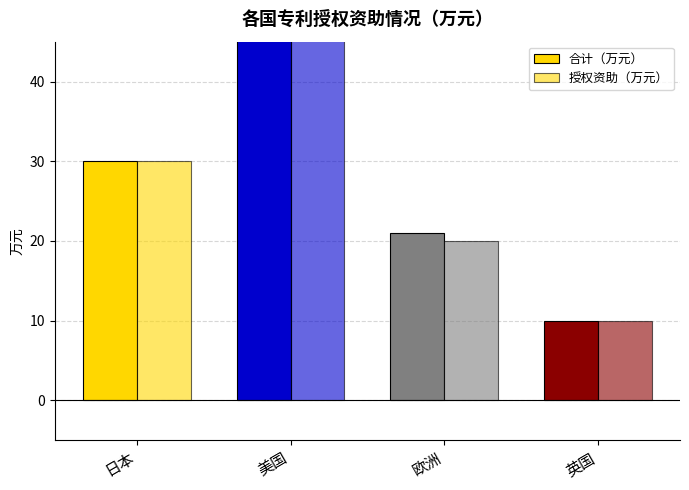

Which series has the widest spread of values?

合计（万元）